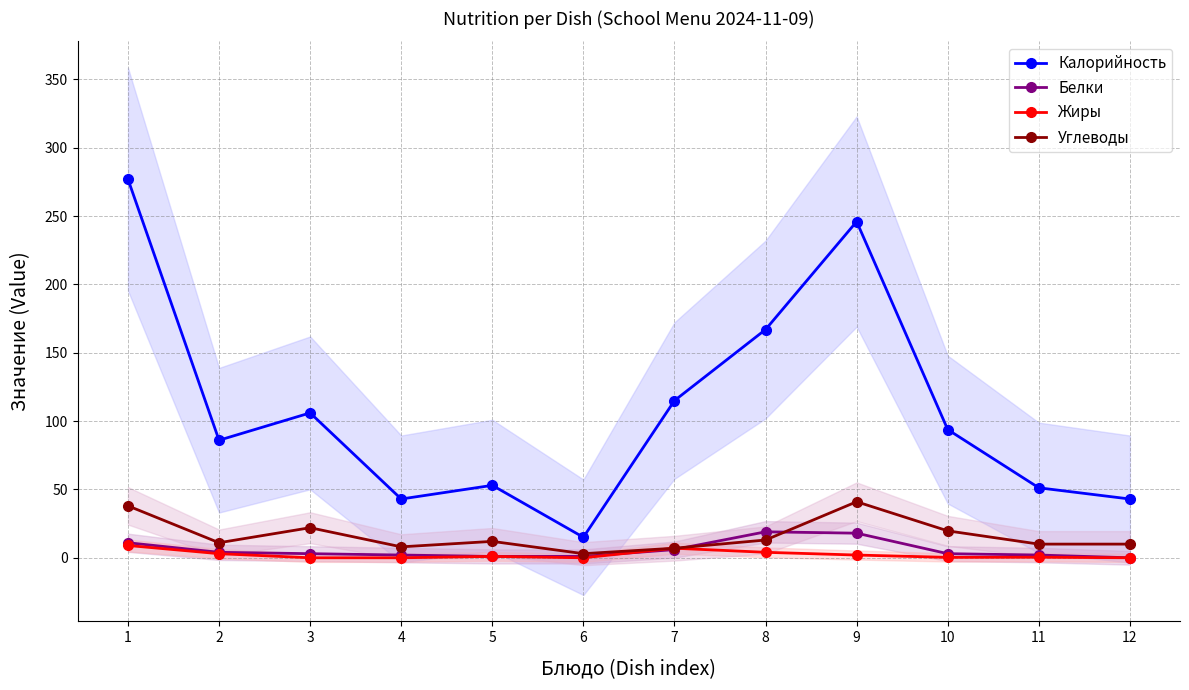

The value of Калорийность at 4 is 18.6. True or false?

False